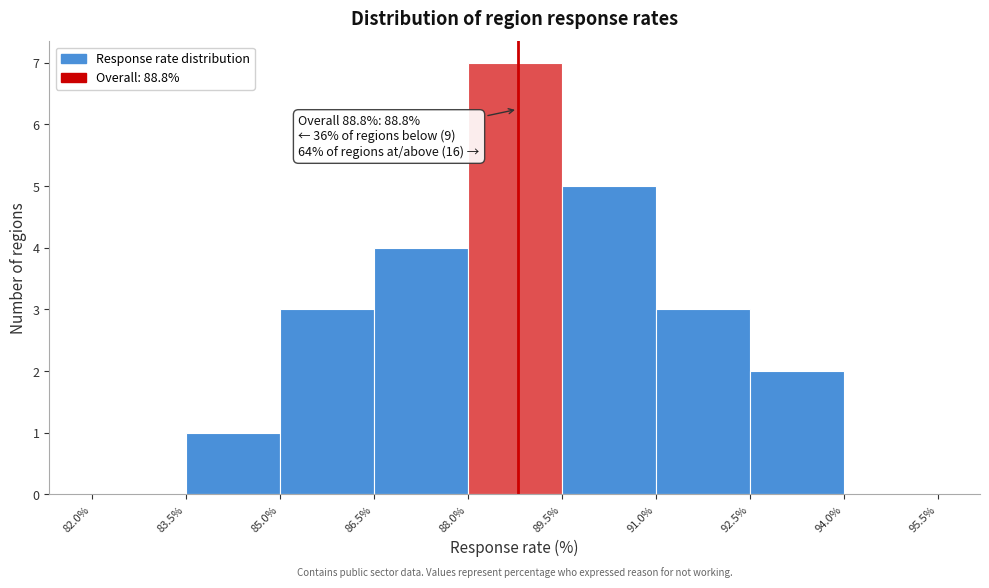

Which range on the x-axis has the tallest bar?

88.0% to 89.5%